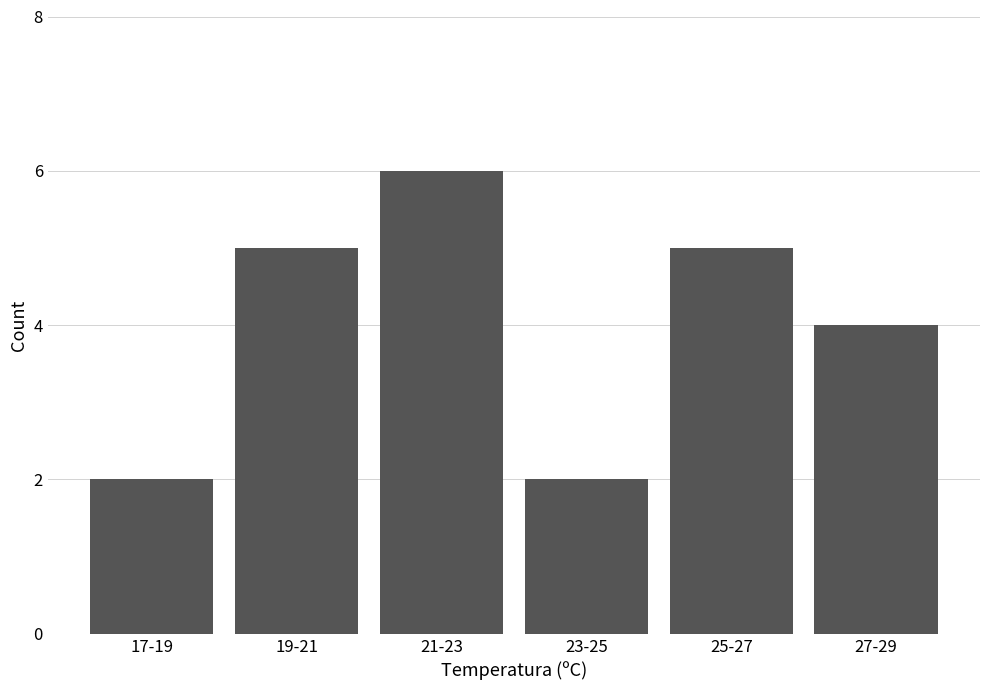

Reading right to left, extract all data points from this chart.

27-29=4	25-27=5	23-25=2	21-23=6	19-21=5	17-19=2